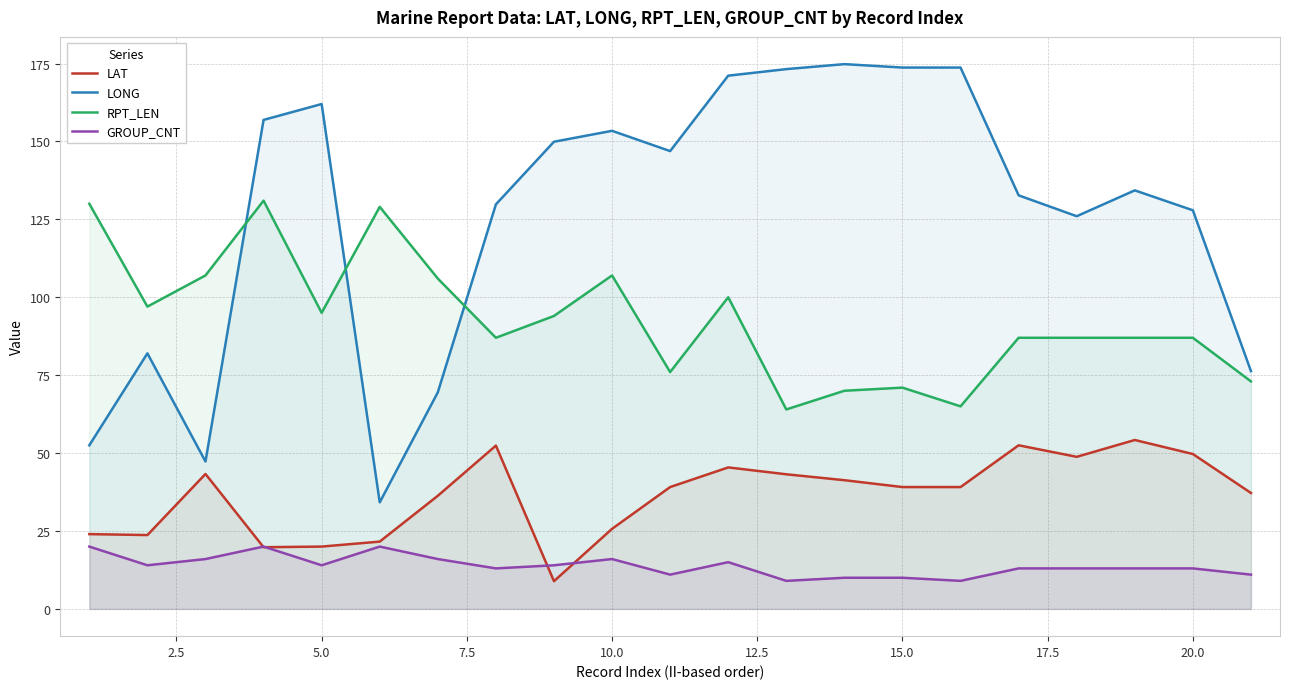

What is the maximum value shown in the chart?

174.8